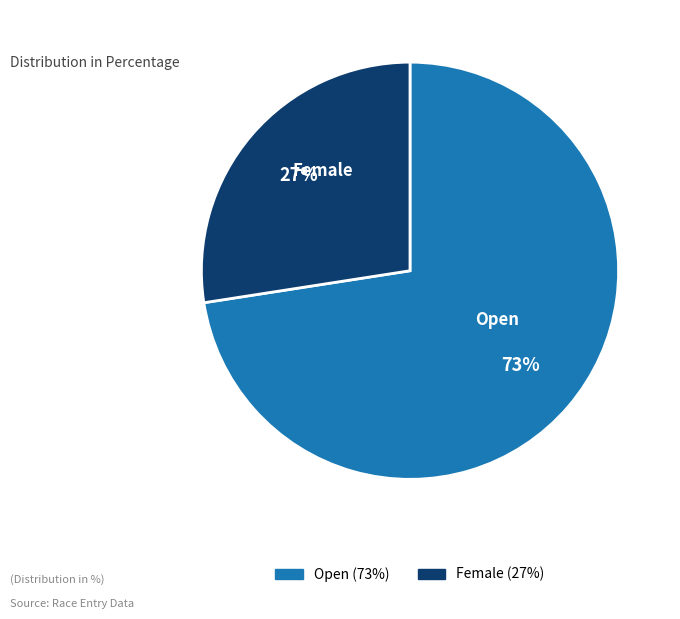

True or false: Open accounts for 79% of the total.

False